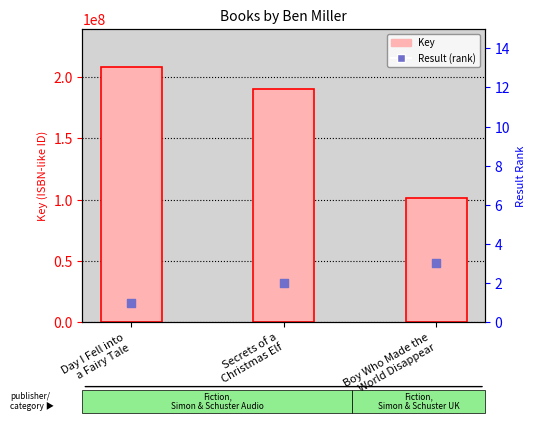

Which series has the largest total across all categories?

Key